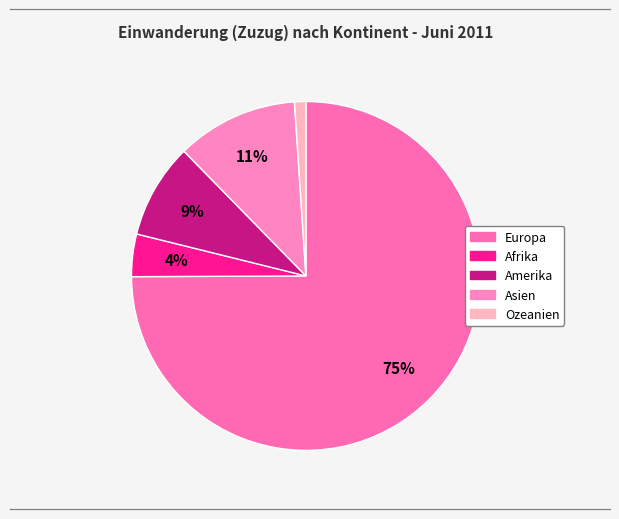

Count the number of slices in the pie.

5